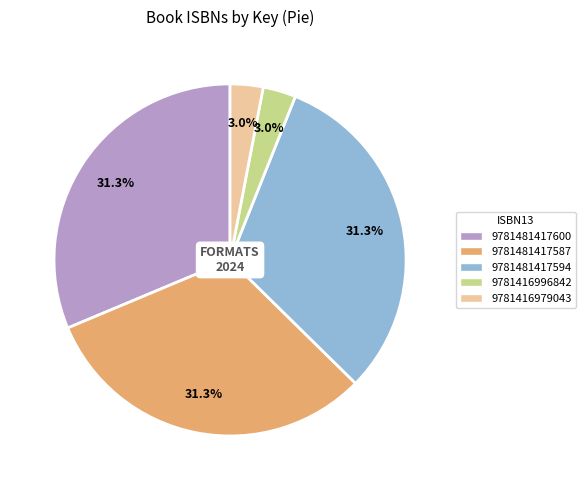

What percentage is the 9781481417587 slice, to the nearest percent?

31%